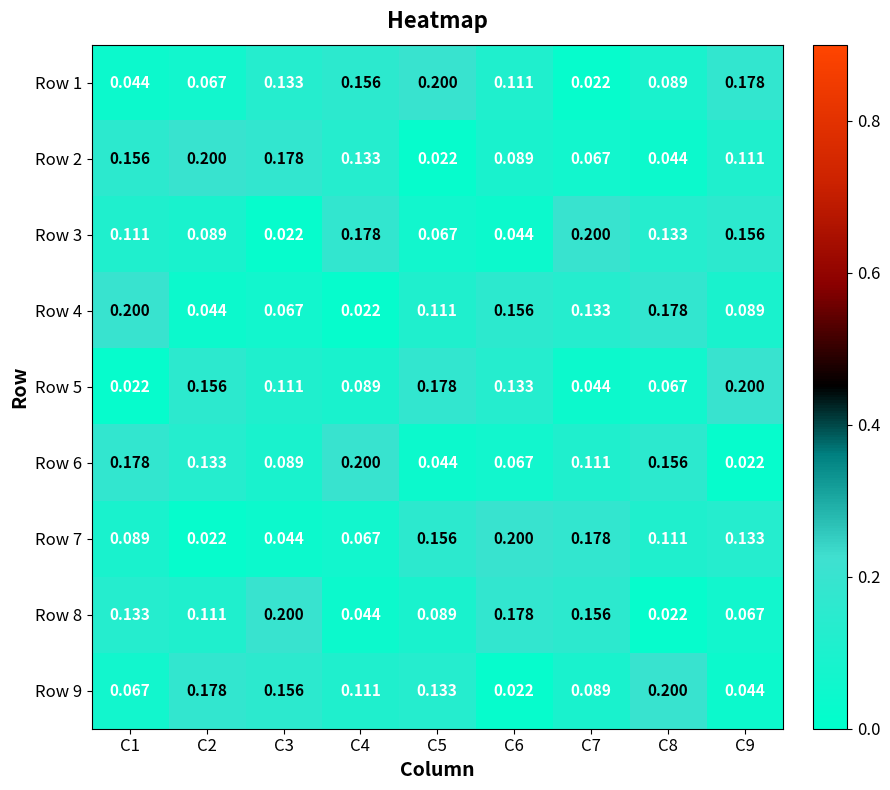

At which category is the sum across all series the highest?

C1